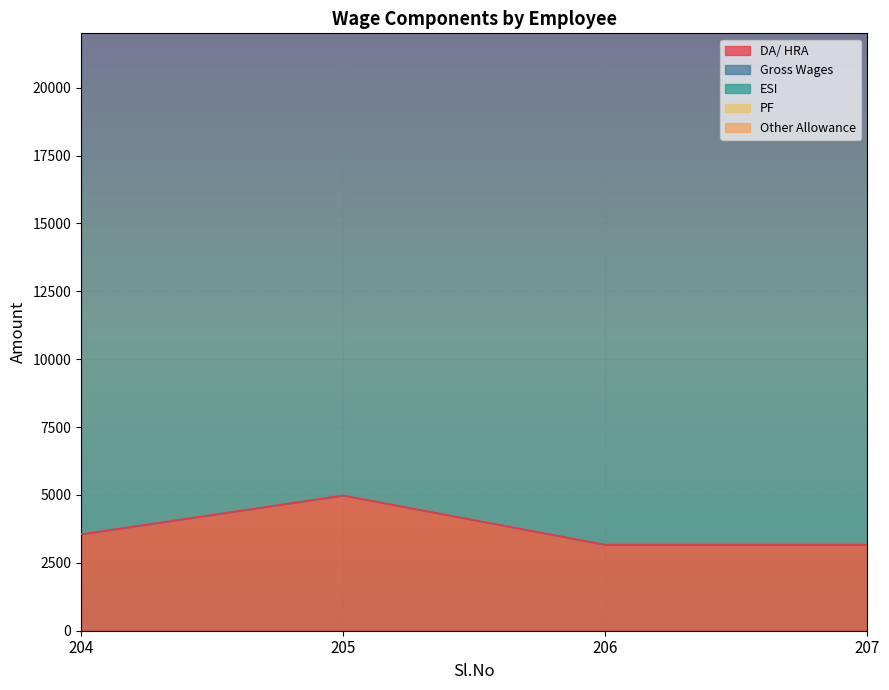

Reading right to left, list all the values displayed in this chart.

DA/ HRA: 207=3168.0	206=3168.0	205=4982.7	204=3553.0
Gross Wages: 207=27474.0	206=27474.0	205=26662.4	204=28278.0
ESI: 207=25206.0	206=25206.0	205=26662.4	204=26010.0